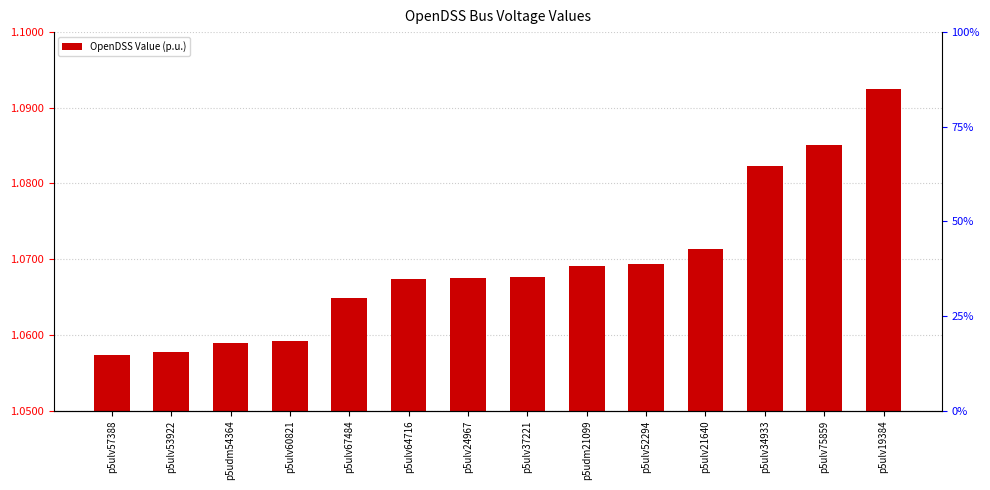

Which has a higher value, p5udm54364 or p5ulv64716?

p5ulv64716